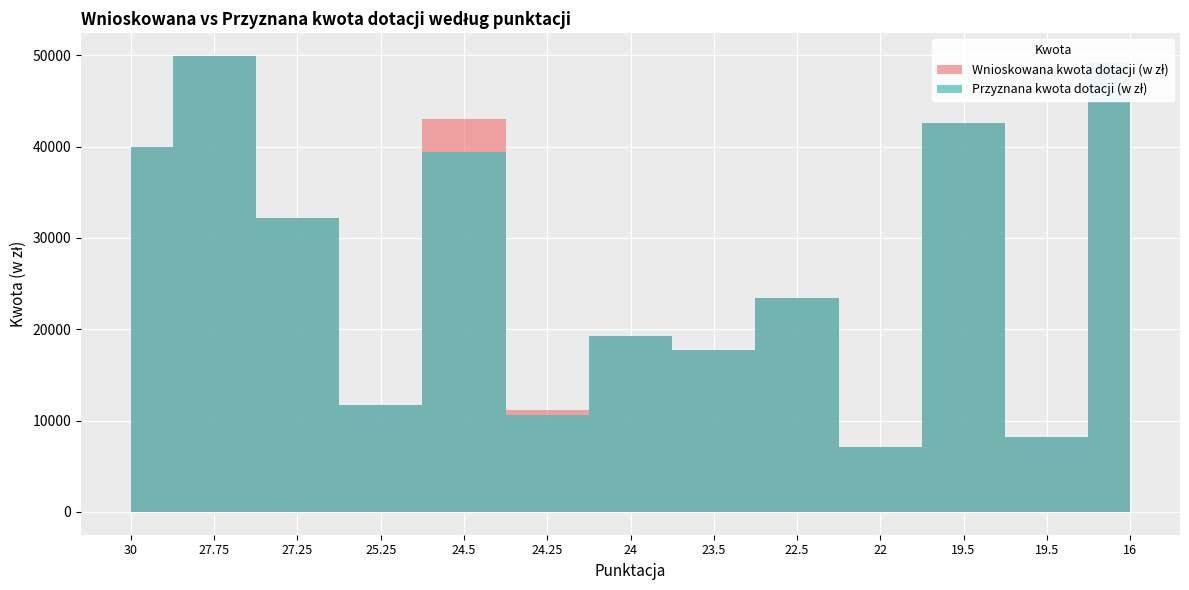

What are all the series names shown in the legend?

Wnioskowana kwota dotacji (w zł), Przyznana kwota dotacji (w zł)